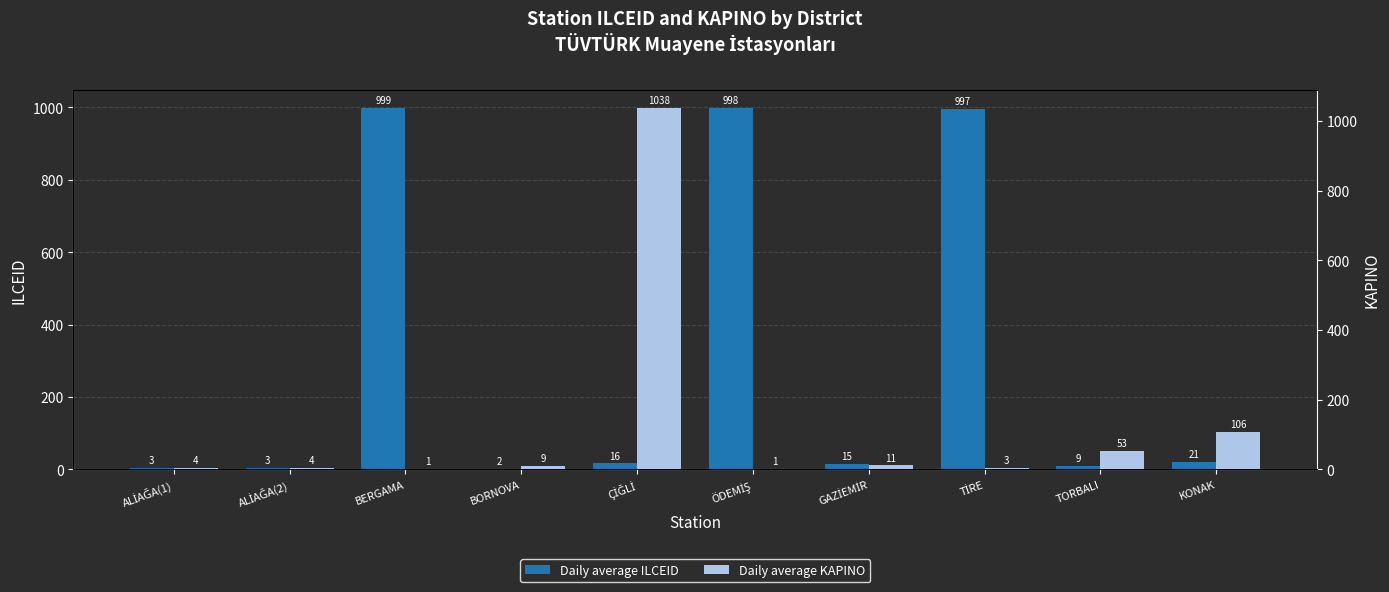

At which label is Daily average ILCEID closest to 500?

KONAK